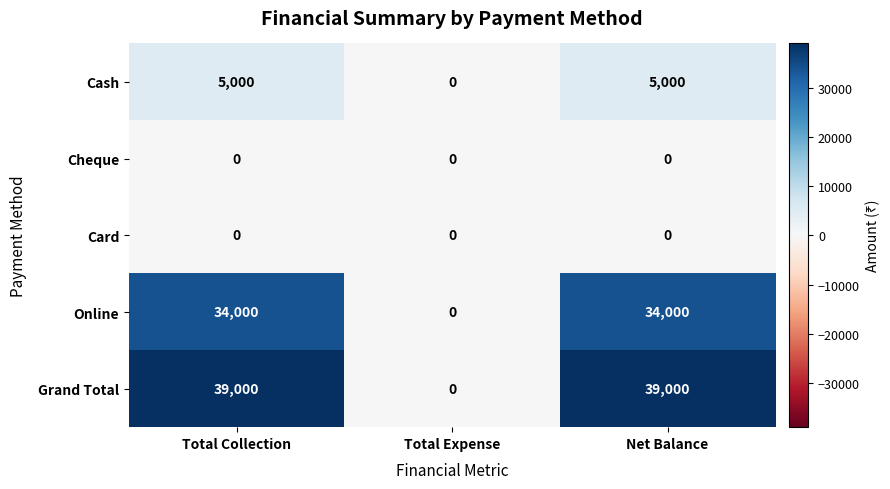

How many Online values are between 0 and 34000?

3